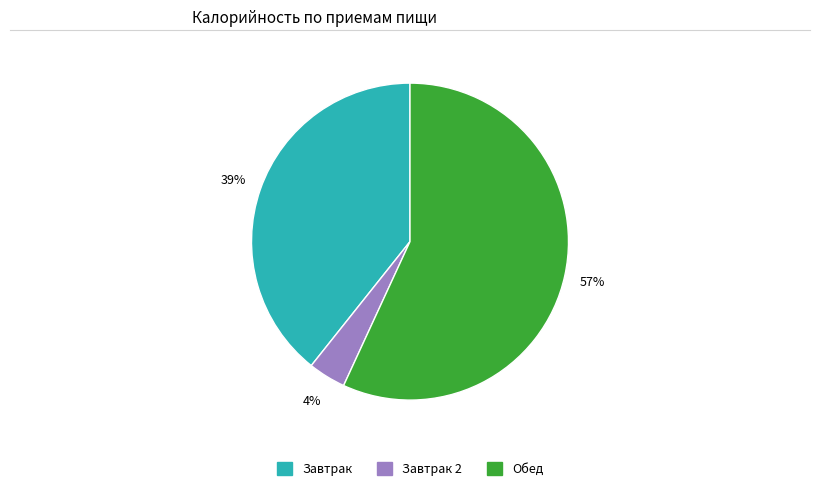

How many slices are in this pie chart?

3